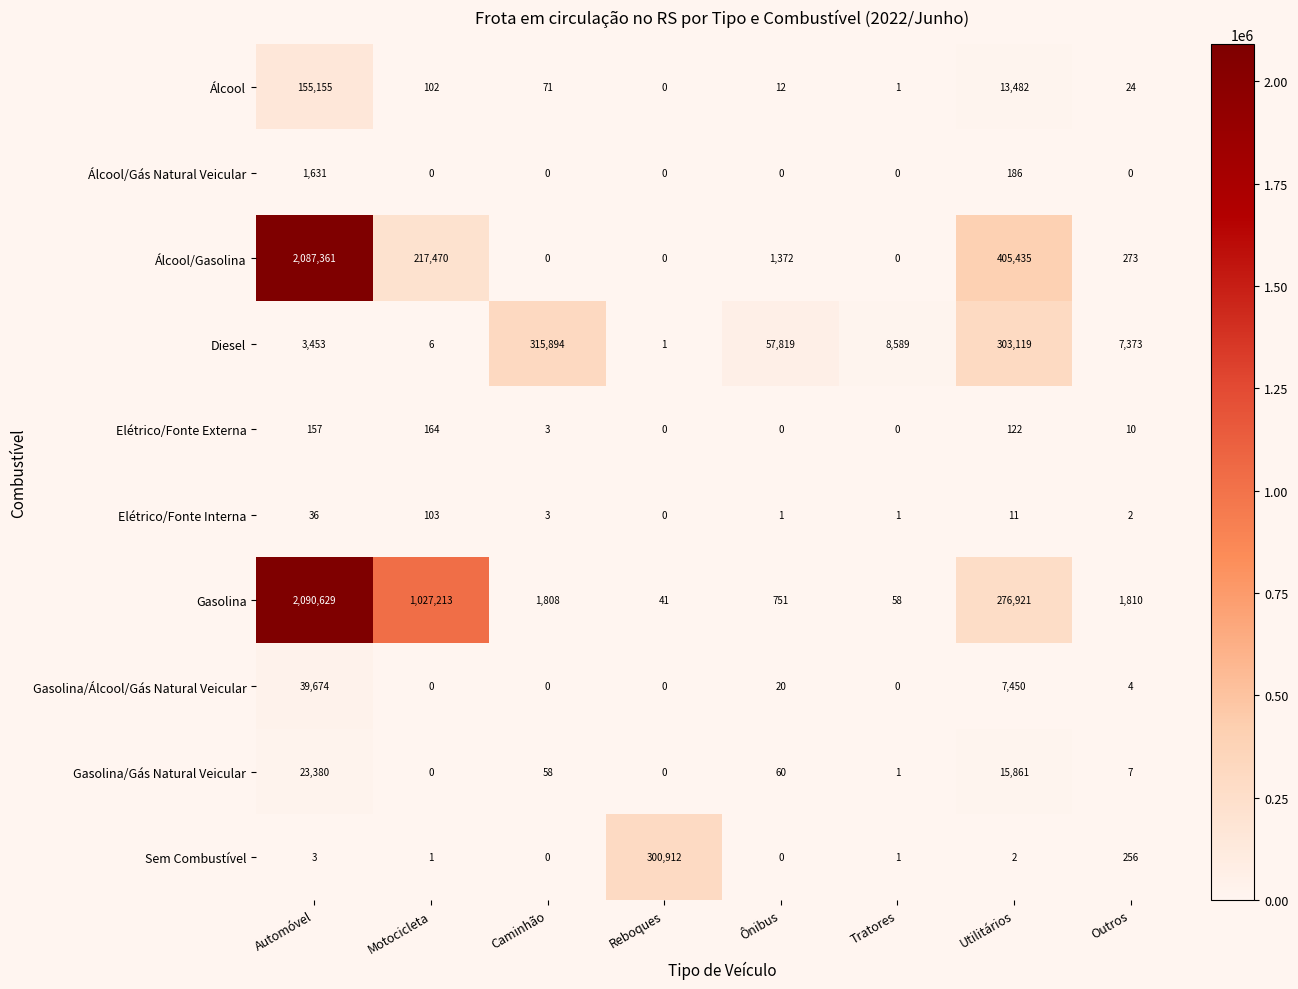

Is it true that Álcool/Gasolina equals 405435 at Utilitários?

True